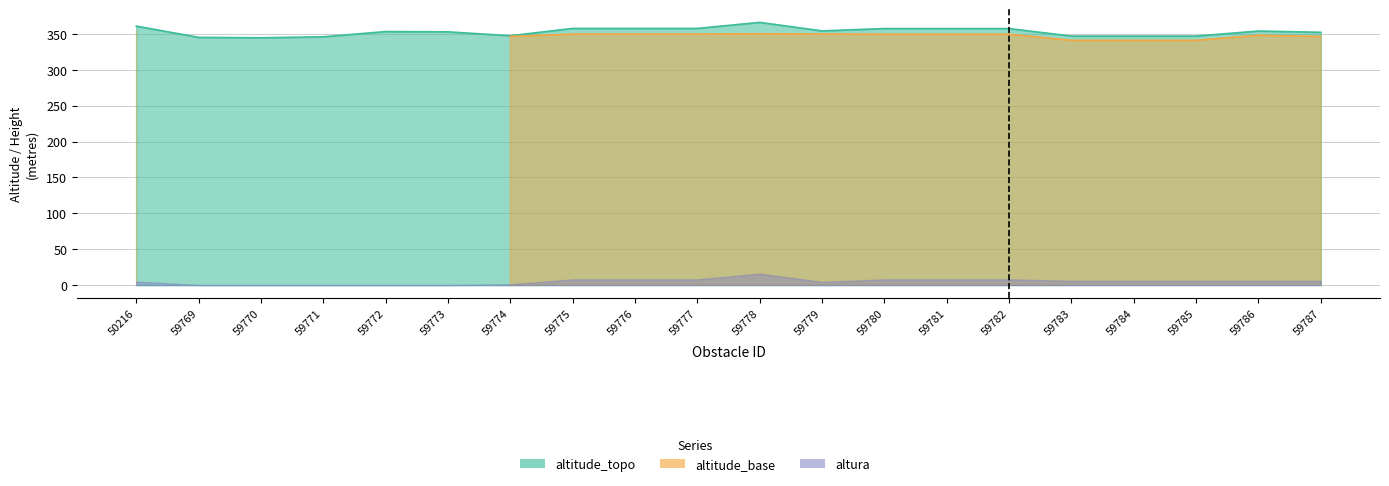

How many series are shown in this chart?

3